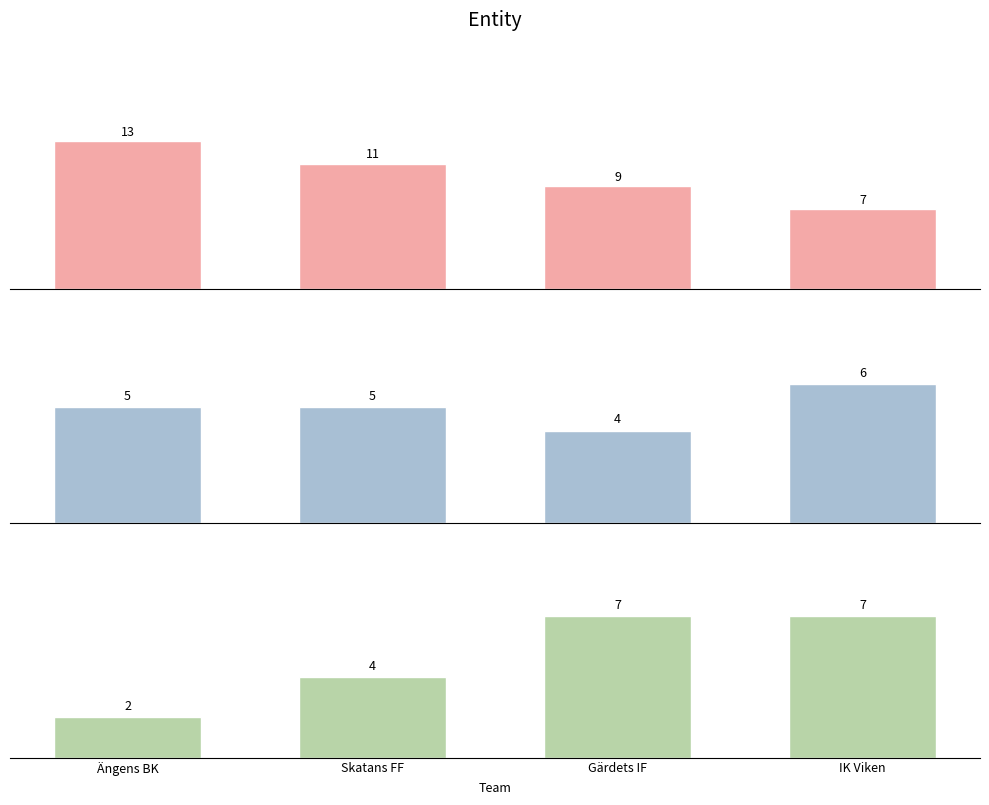

Which series has the largest range (max minus min)?

Vunna